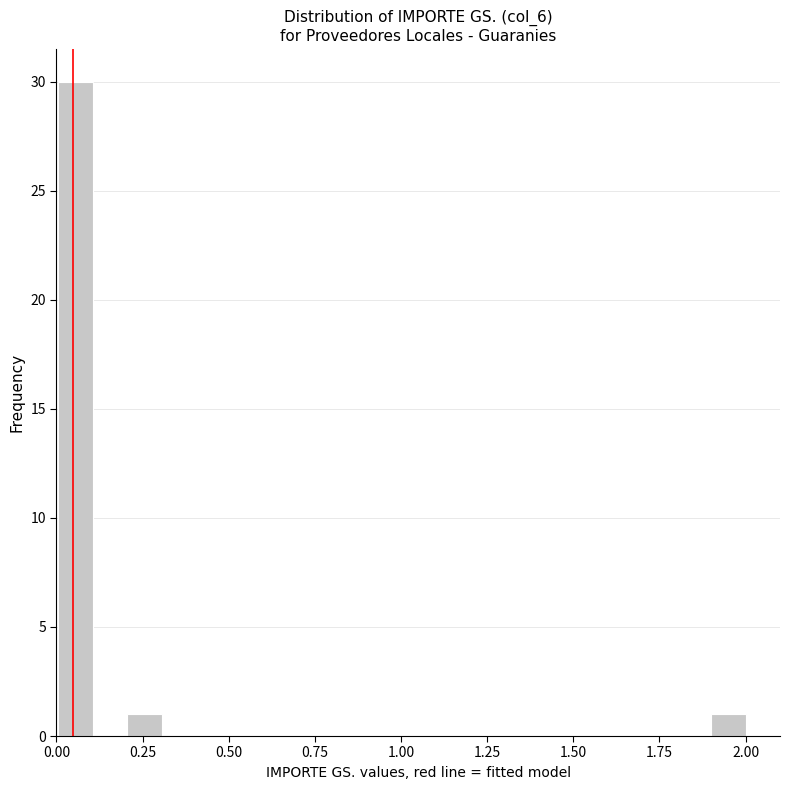

Read against the x-axis, roughly where is the centre of the tallest bar?

0.05